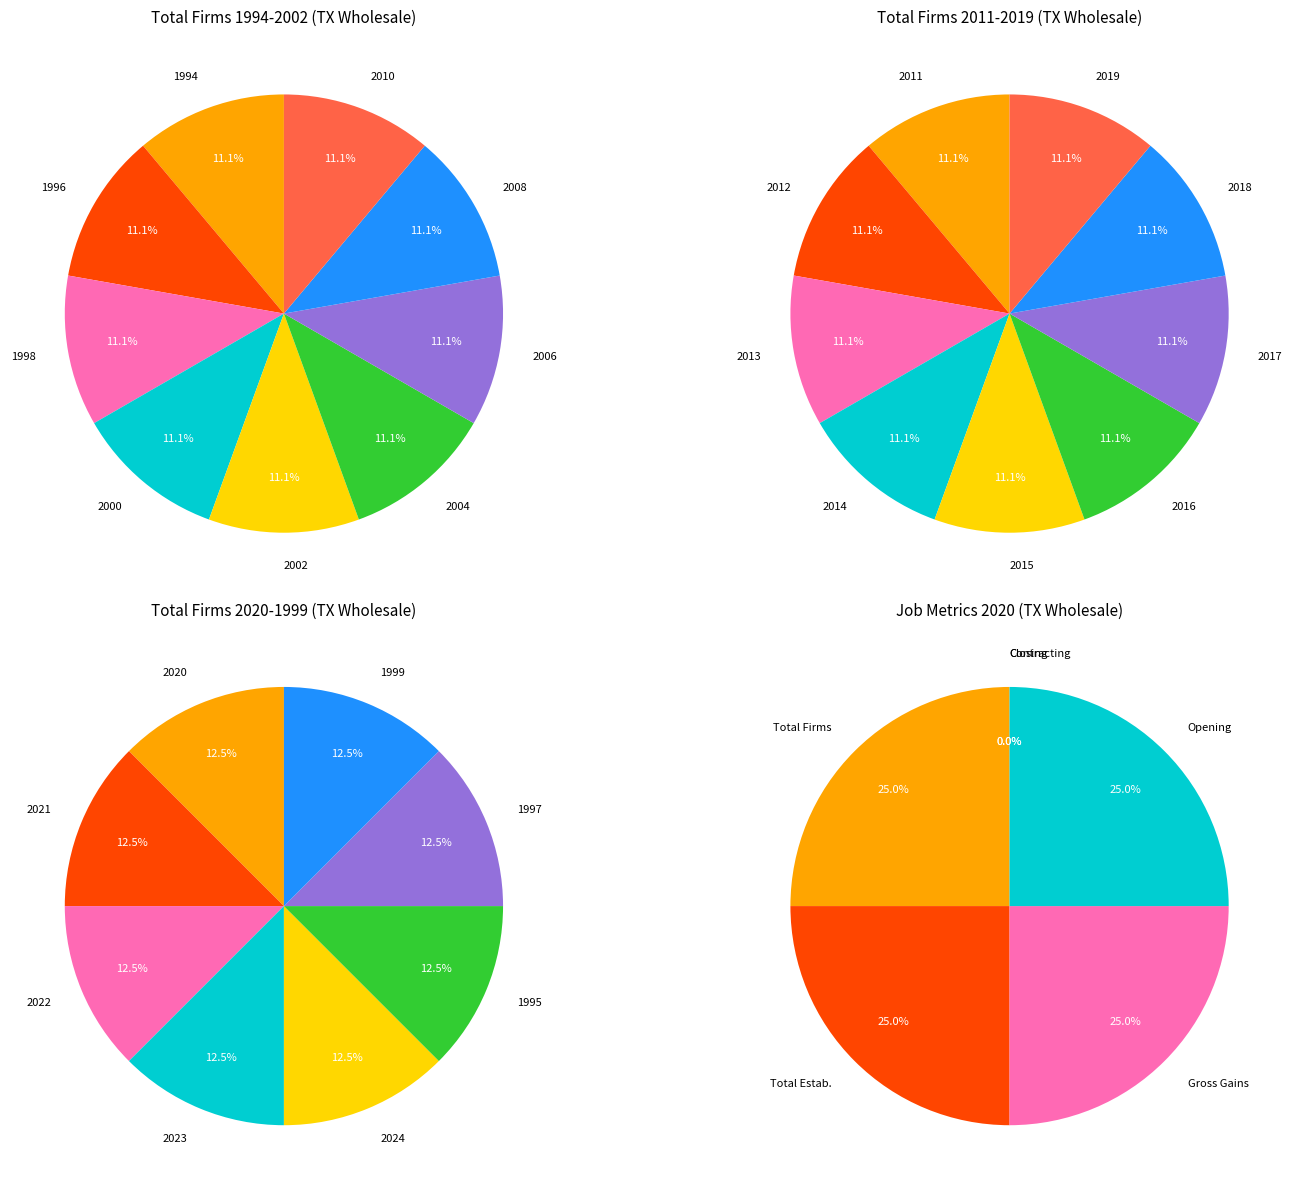

Does 10 represent more than half of the total?

No